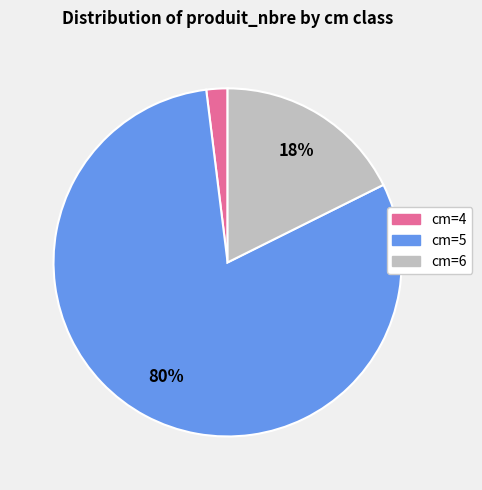

To the nearest percent, what is the difference between the largest and smallest slice percentages?

78%